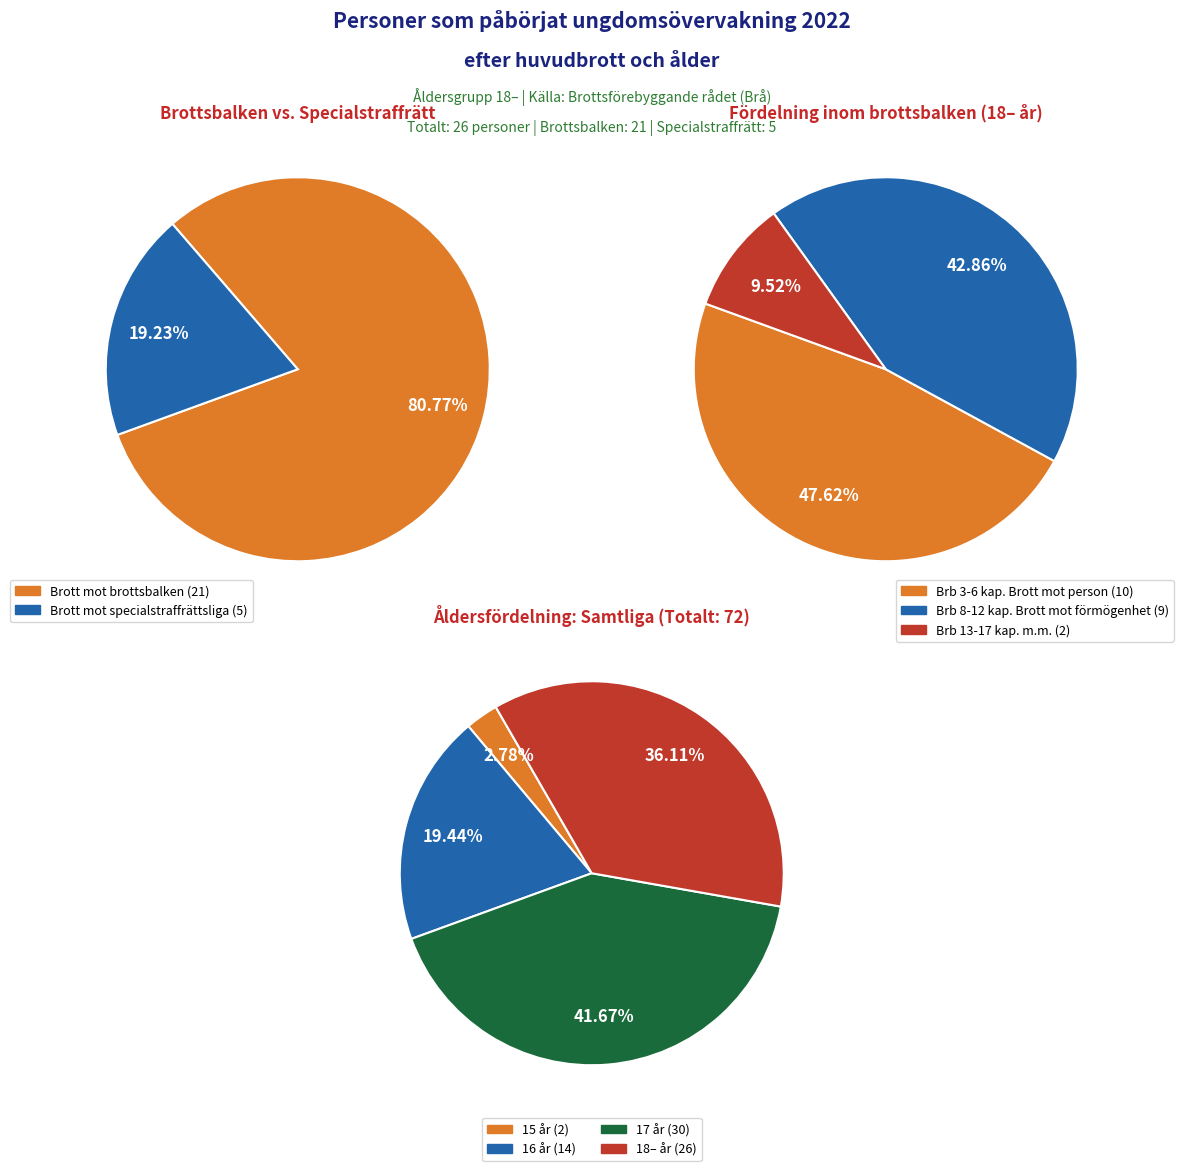

Is it true that Övriga specialstraffrättsliga is 0% of the pie?

True